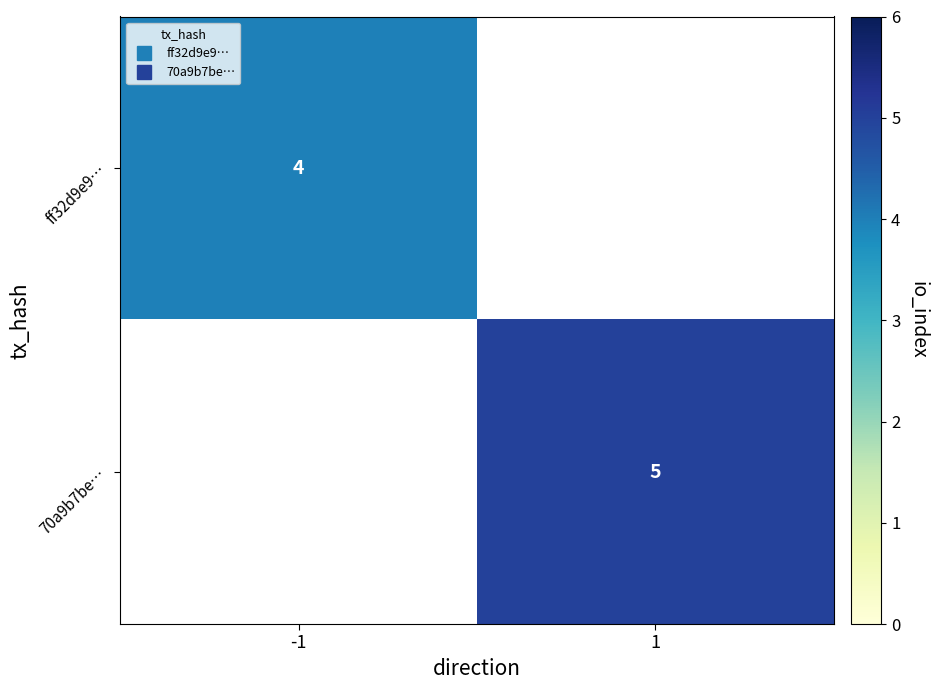

How many values in 70a9b7be… are above zero?

1